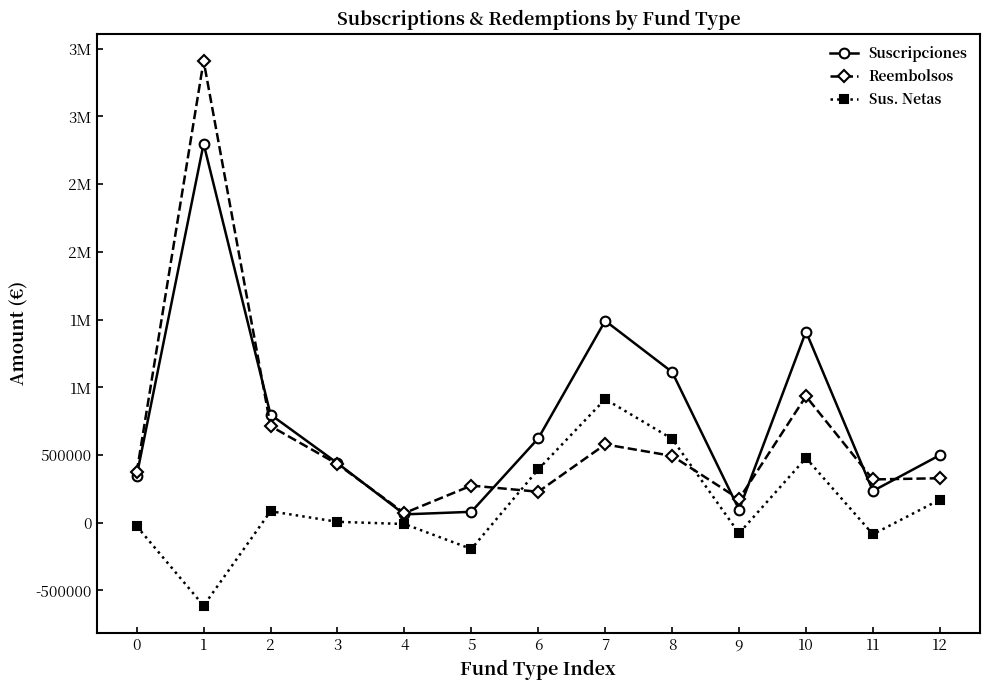

What are all the series names shown in the legend?

Suscripciones, Reembolsos, Sus. Netas